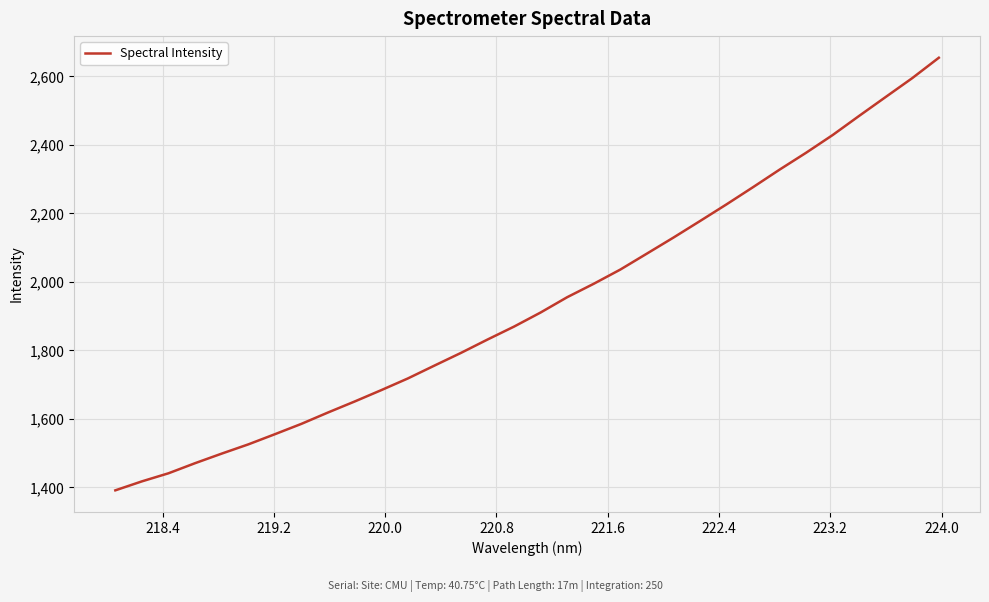

What is the difference between the maximum and minimum values?

1263.1